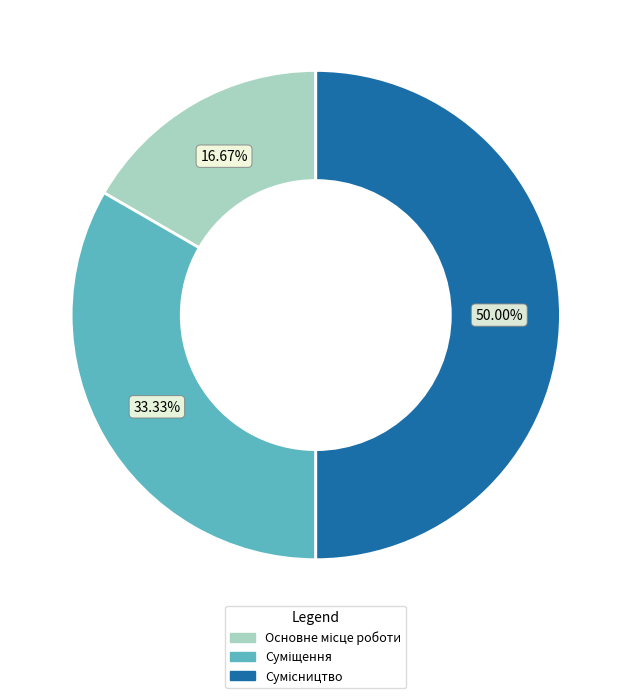

What is the change in value from Суміщення to Сумісництво?

+1